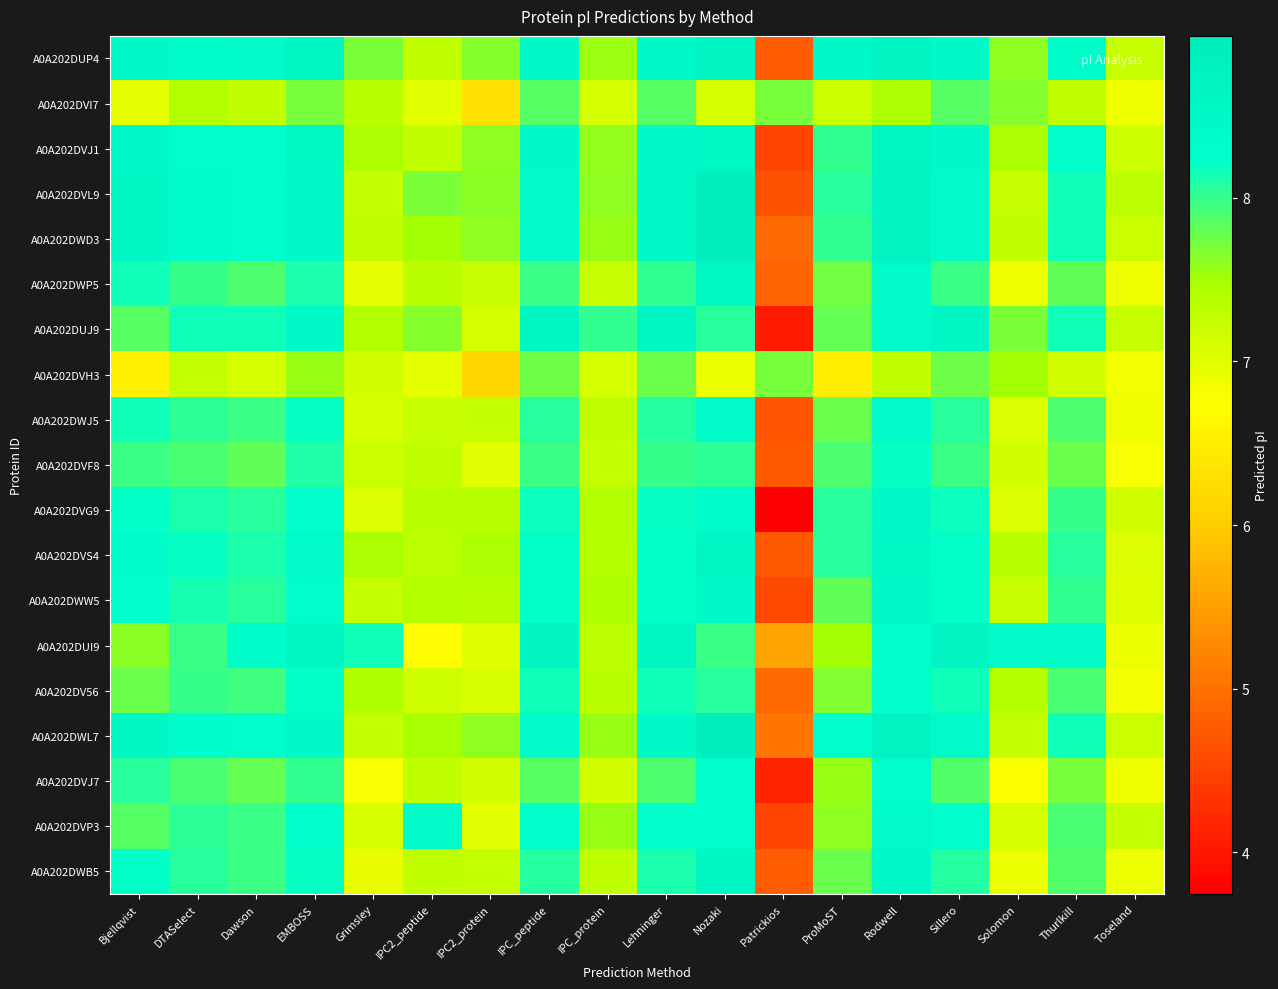

Which series has the largest range (max minus min)?

A0A202DVG9